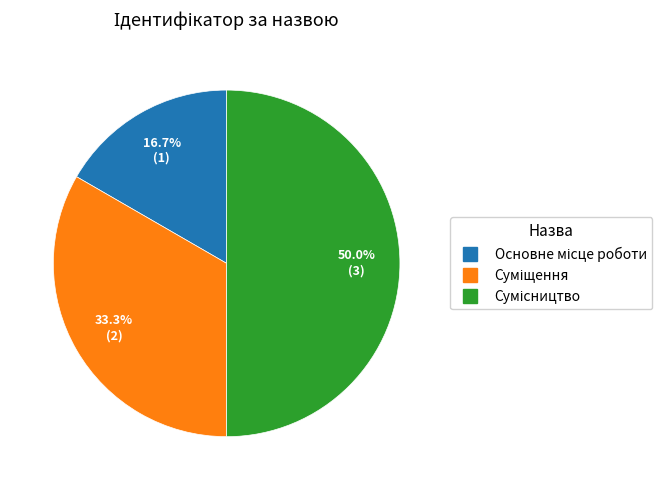

How many slices are in this pie chart?

3